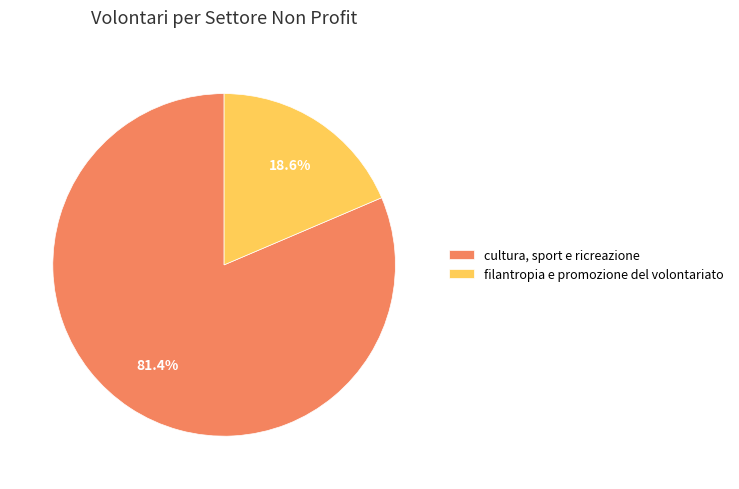

Combined, what portion of the pie is cultura, sport e ricreazione and filantropia e promozione del volontariato?

100.0%